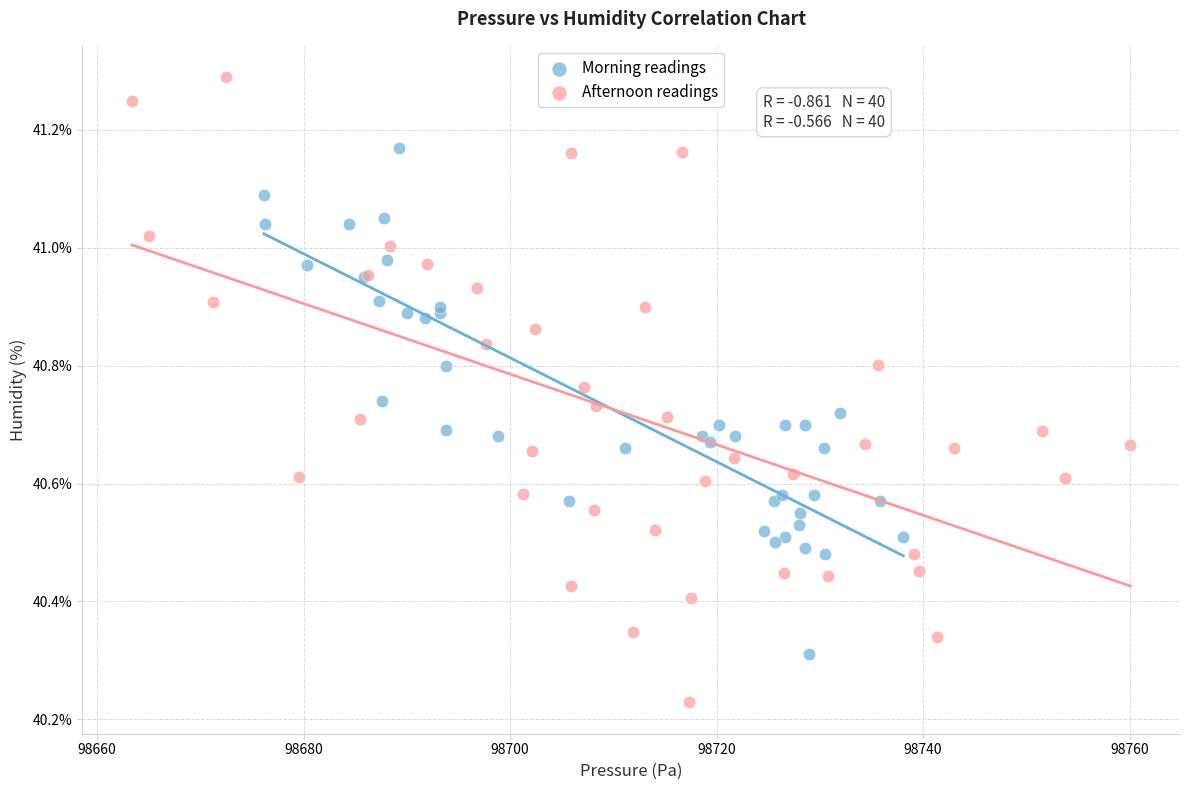

Which series contains the highest Y value?

Afternoon readings